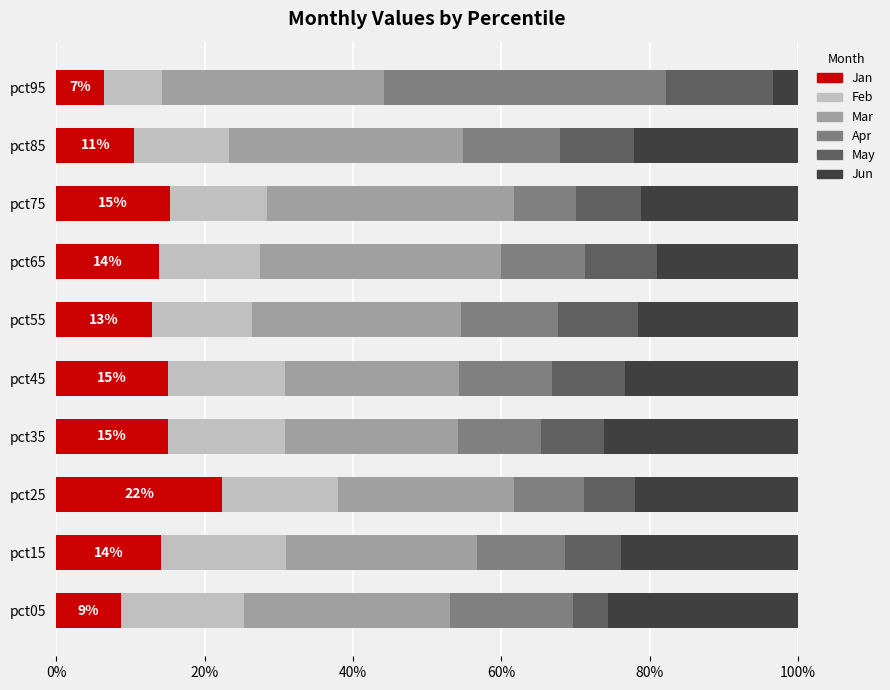

What is the difference between the maximum and second lowest values in the Jan series?

13.6